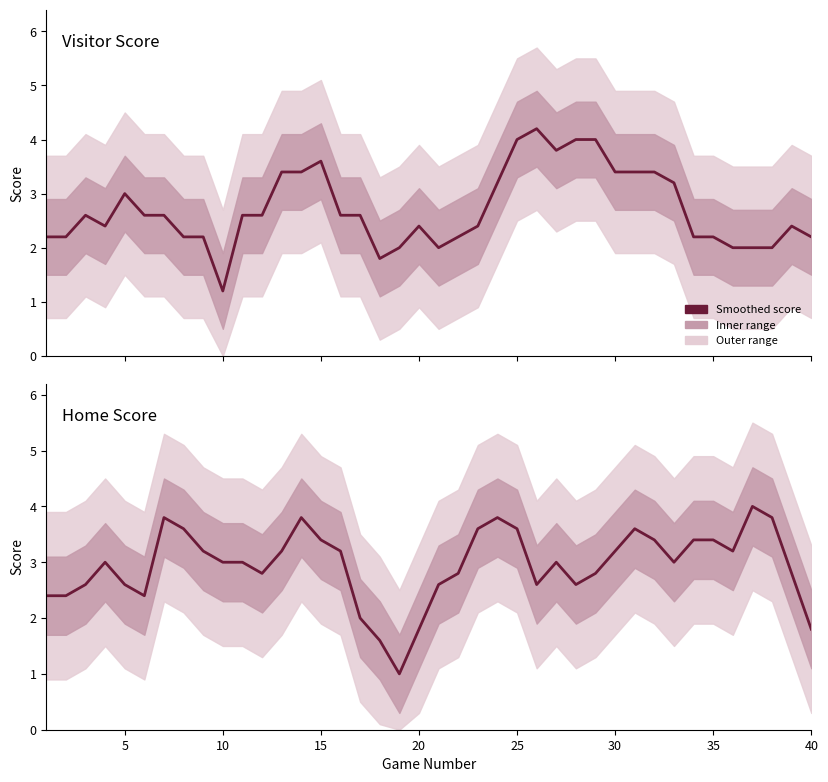

List the series in order of their overall mean, lowest first.

Visitor Score, Home Score